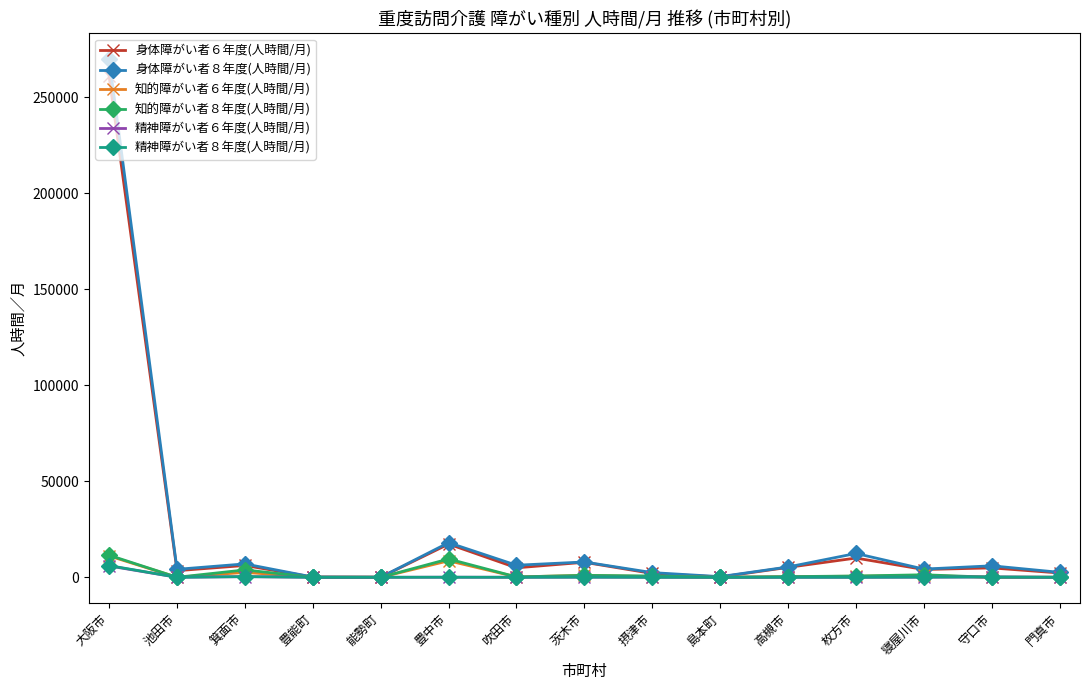

What is the greatest value displayed?

269707